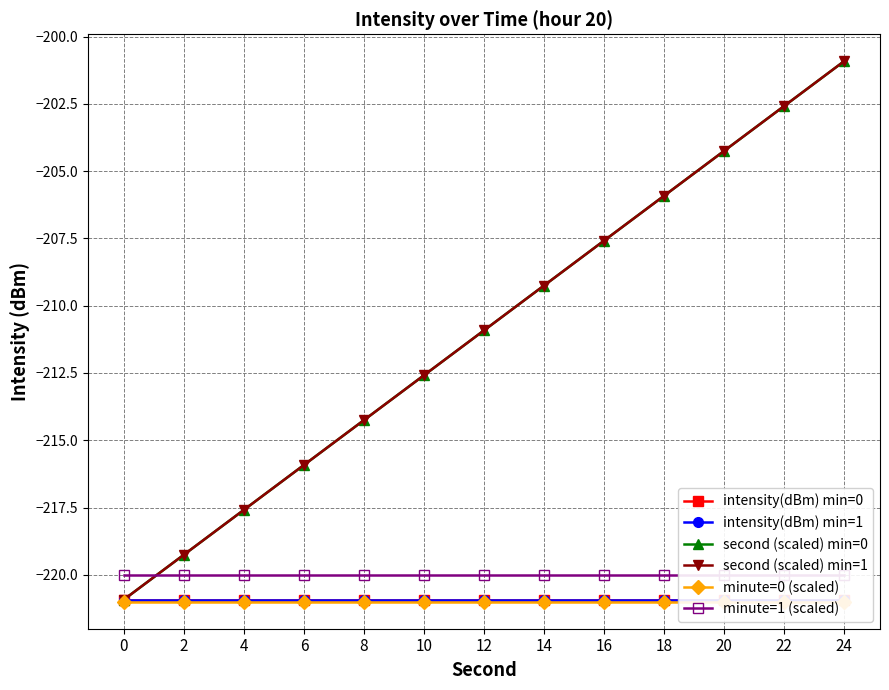

What is the lowest value of the intensity(dBm) min=1 series?

-220.9